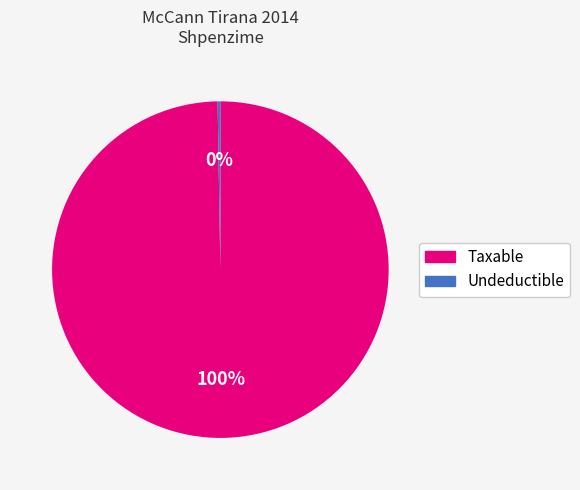

To the nearest percent, what is the average slice percentage?

50%